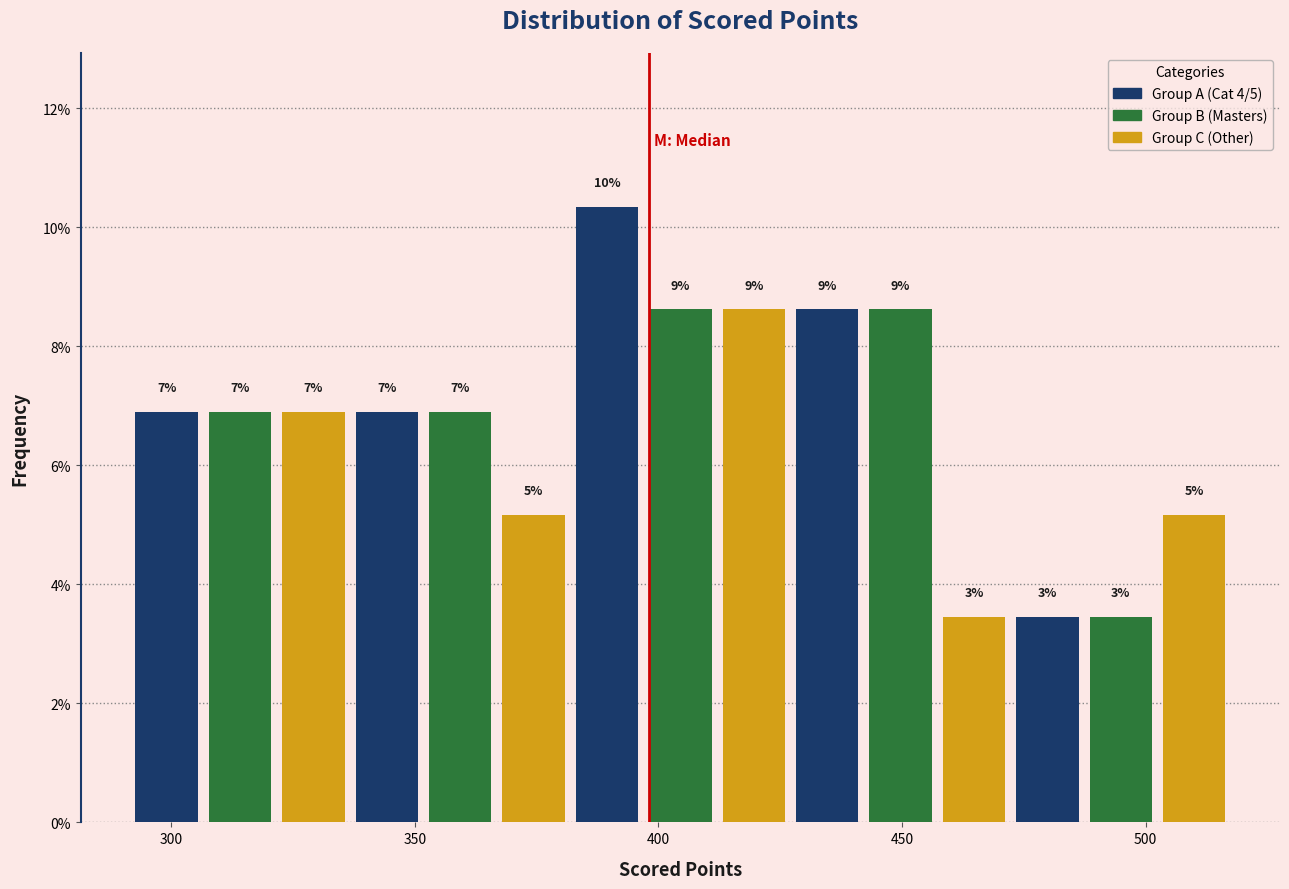

Read against the x-axis, roughly where is the centre of the tallest bar?

390